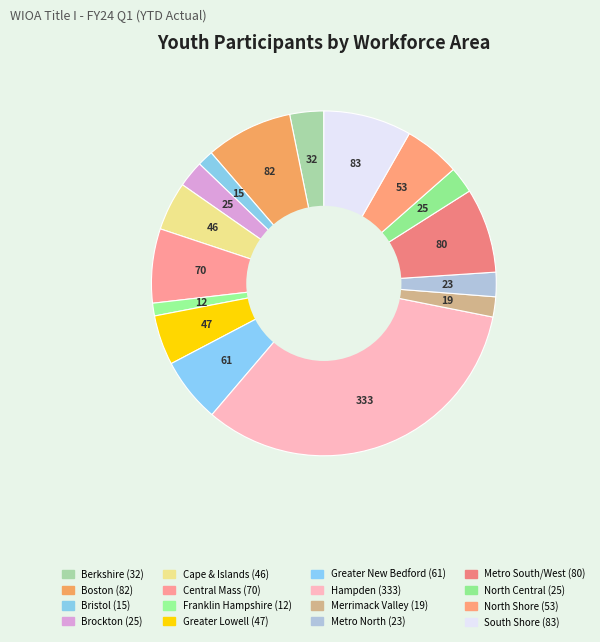

How many segments does this pie chart have?

16